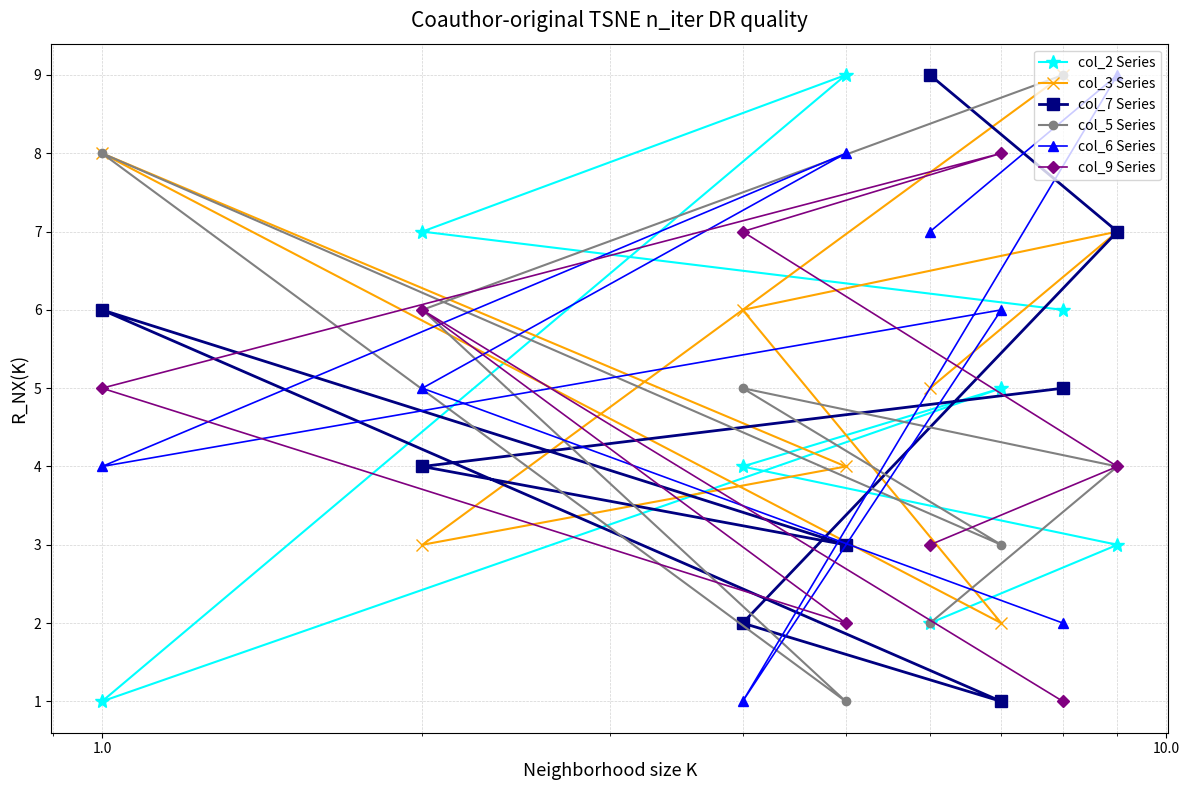

Which series has the largest range (max minus min)?

col_2 Series